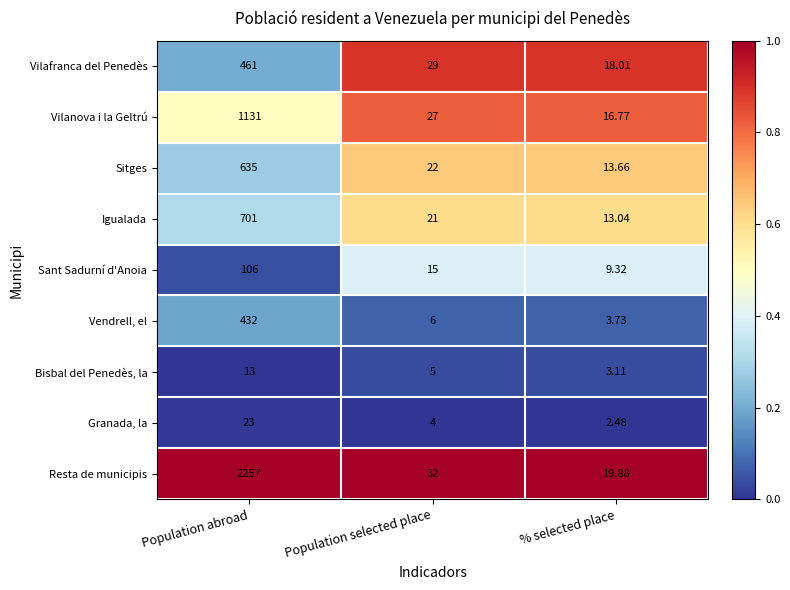

Is the value of Sant Sadurní d'Anoia at % selected place greater than the value of Vendrell, el at Population abroad?

No